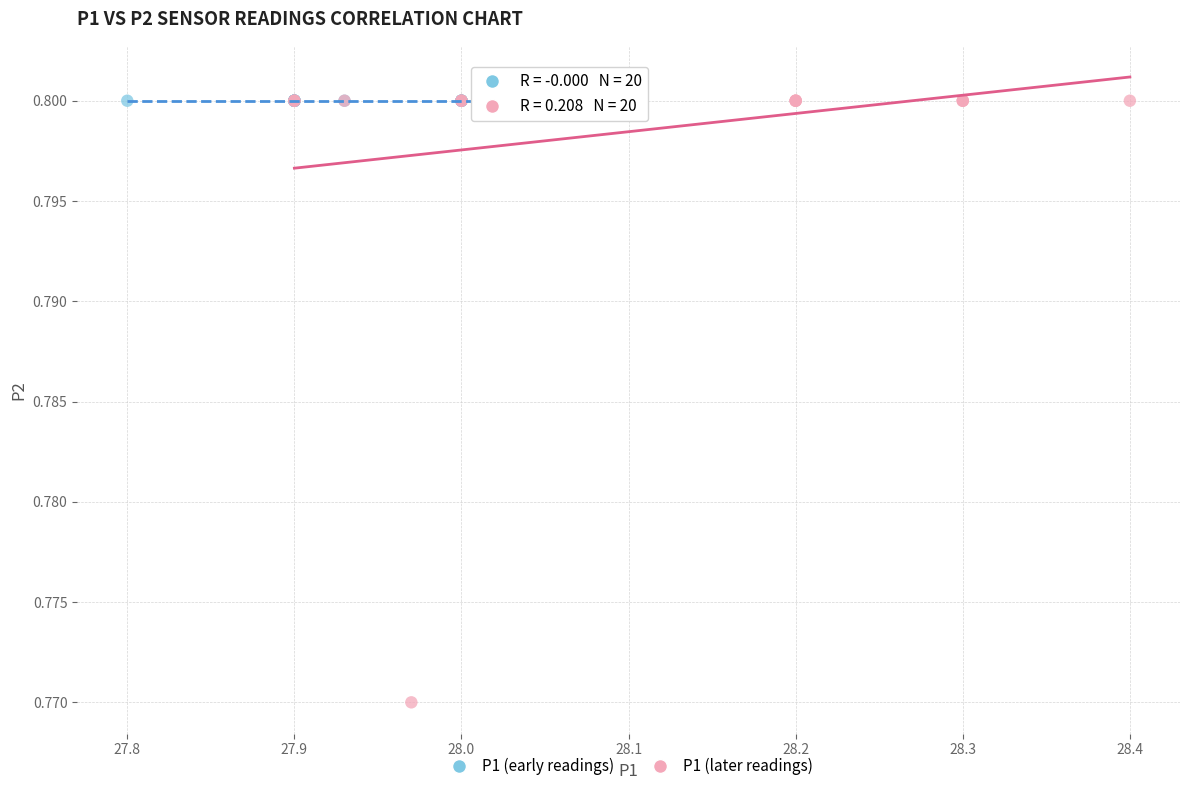

Which series reaches the minimum Y coordinate?

P1 (later readings)